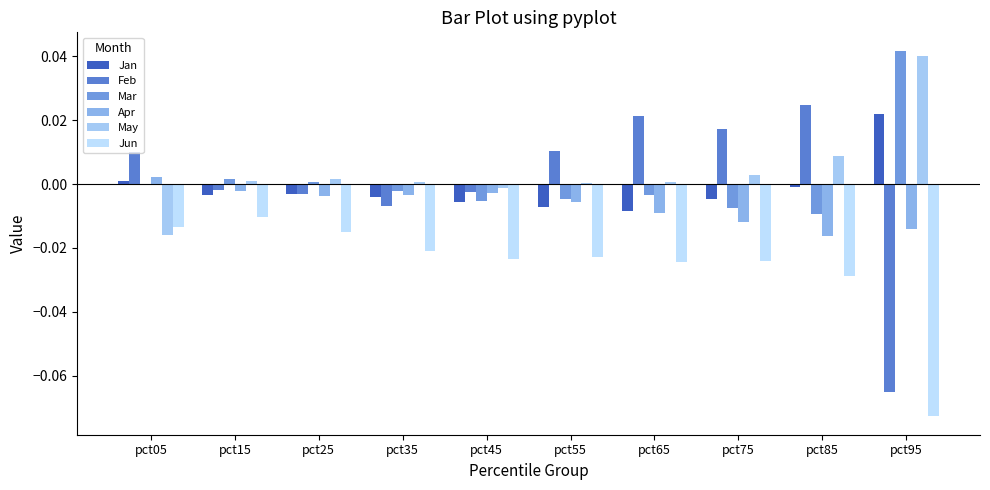

What are all the series names shown in the legend?

Jan, Feb, Mar, Apr, May, Jun